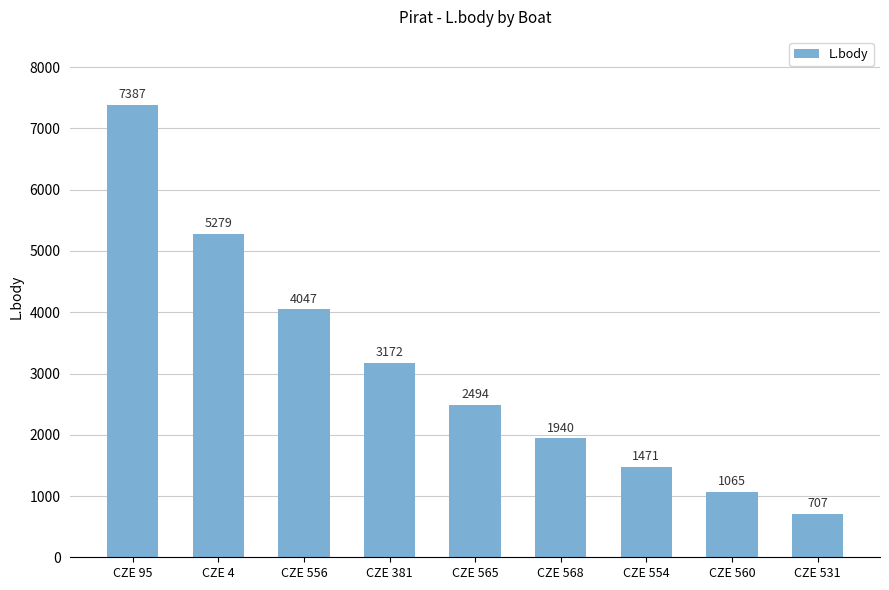

What is the value of the 4th bar from the left?

3172